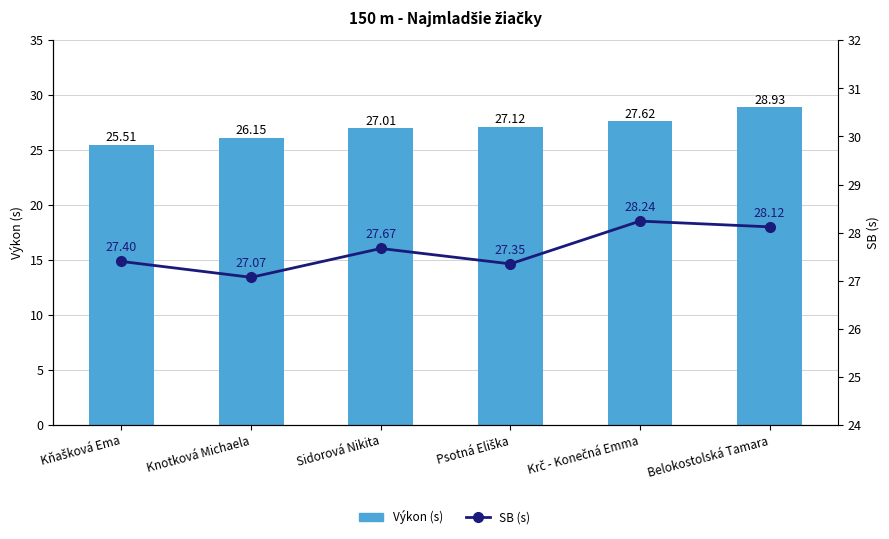

What is the value of the SB (s) bar at the 4th from the left?

27.4